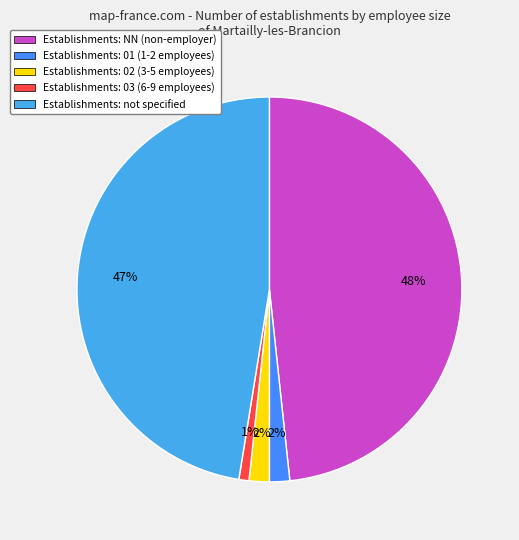

How many segments does this pie chart have?

5